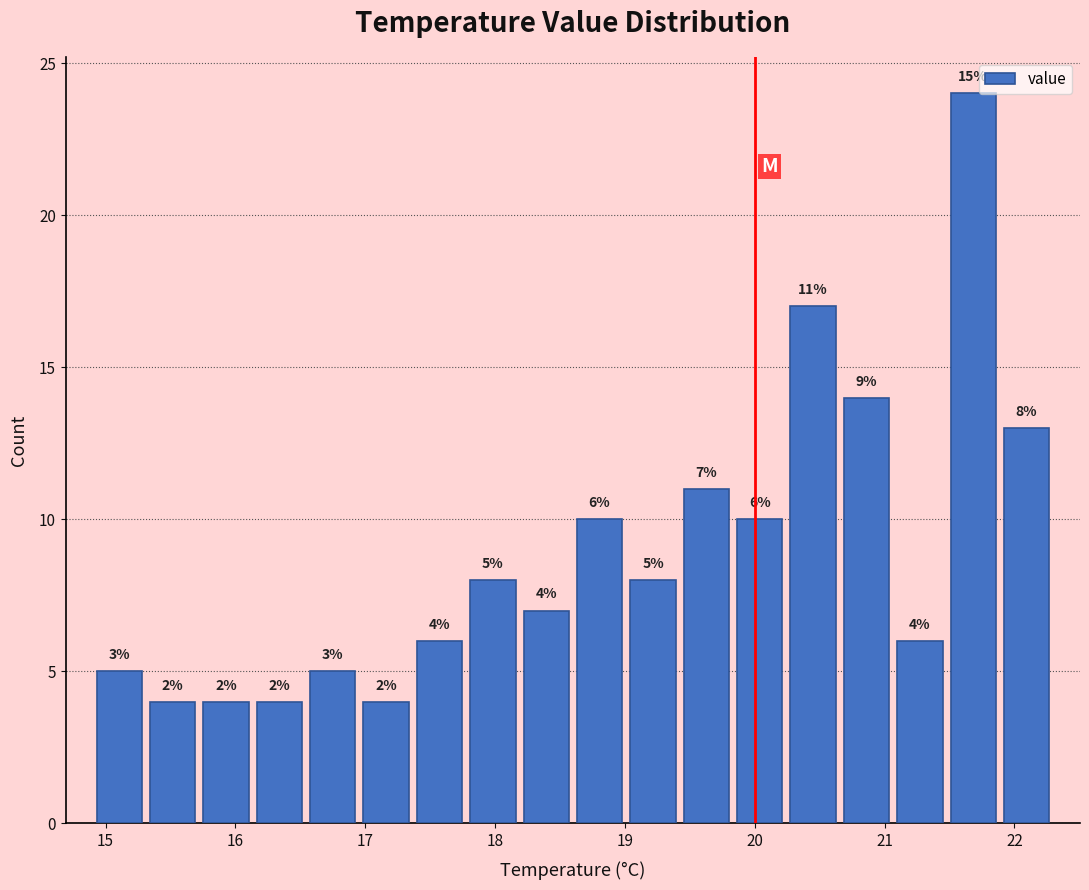

Over which range of the x-axis is the bar tallest?

21.5 to 21.9